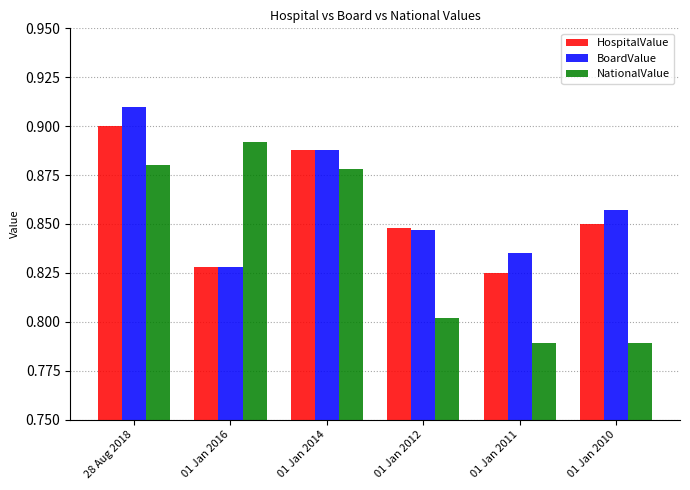

Is the value of NationalValue at 01 Jan 2014 greater than the value of HospitalValue at 28 Aug 2018?

No